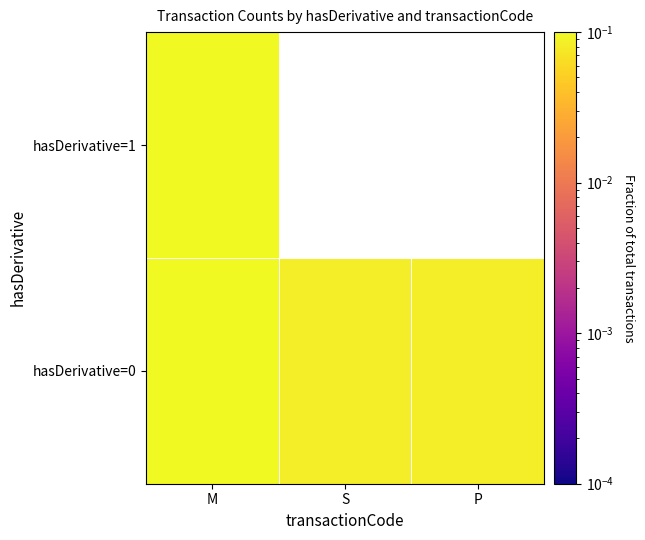

Which has a higher value, S or P?

S